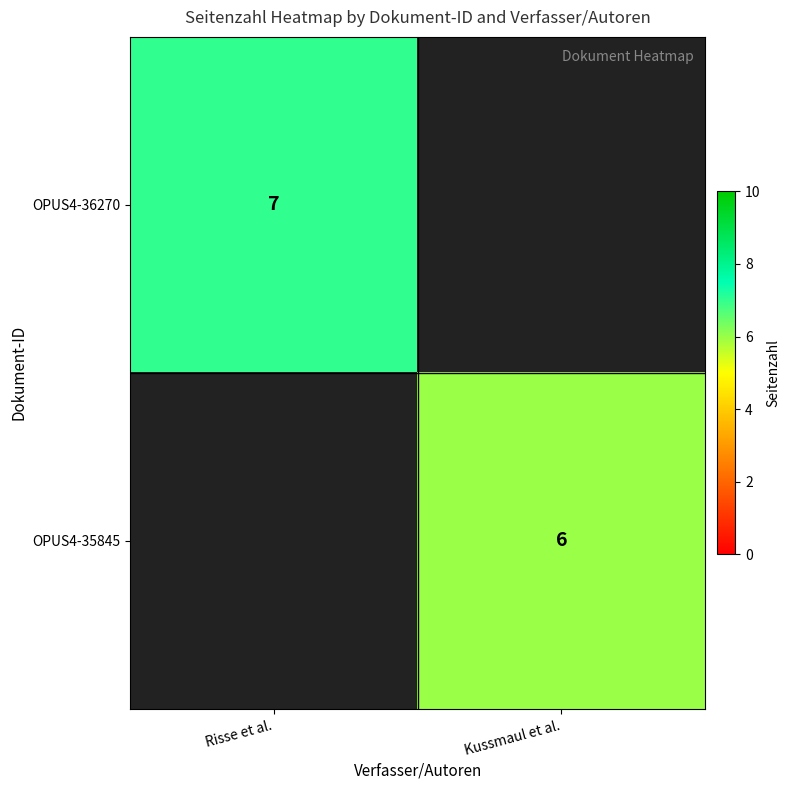

Is it true that OPUS4-35845 equals 2 at Kussmaul et al.?

False